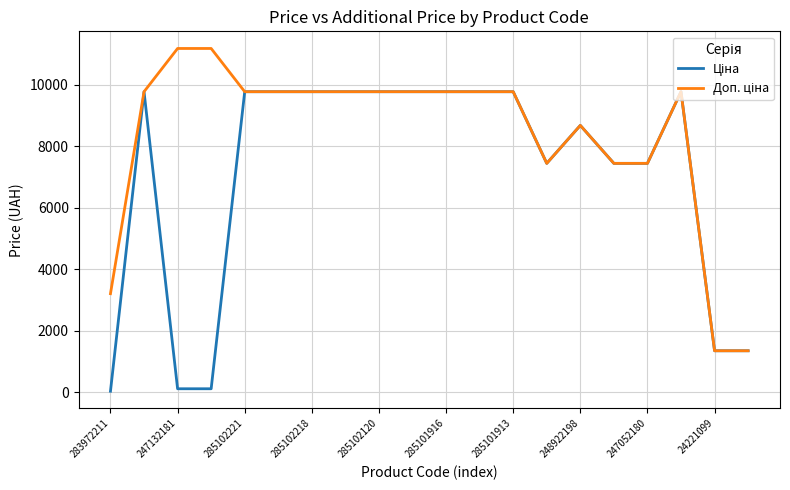

What is the greatest value displayed?

11182.0